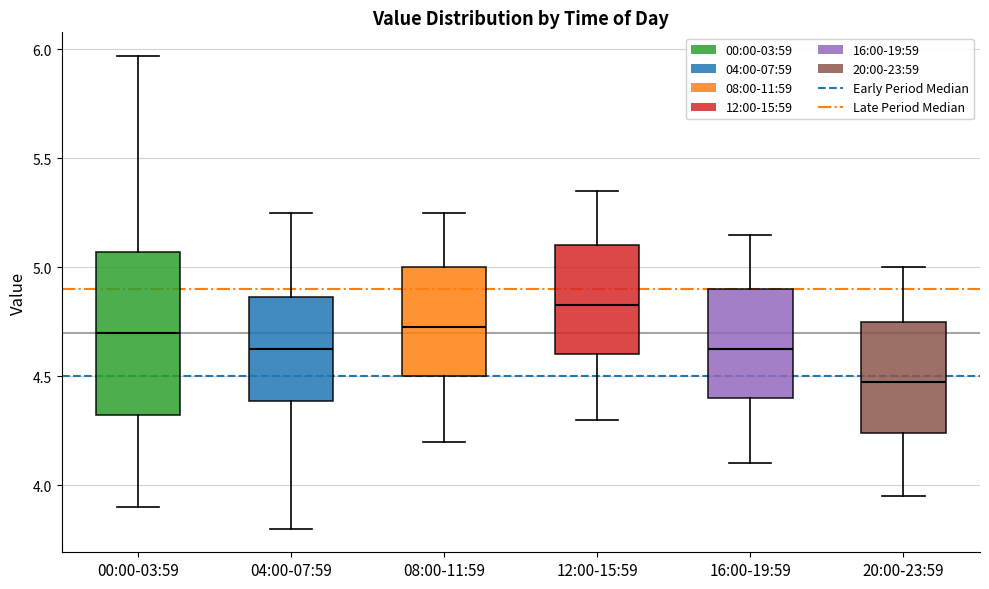

Reading left to right, read every box against the y-axis: the position of its median line, the range the box covers, and the ends of its whiskers. The values are not printed on the chart, so give them approximately, as read against the axis.

00:00-03:59: median 4.70, box 4.30 to 5.05, whiskers 3.90 to 5.95
04:00-07:59: median 4.65, box 4.40 to 4.85, whiskers 3.80 to 5.25
08:00-11:59: median 4.75, box 4.50 to 5.00, whiskers 4.20 to 5.25
12:00-15:59: median 4.85, box 4.60 to 5.10, whiskers 4.30 to 5.35
16:00-19:59: median 4.65, box 4.40 to 4.90, whiskers 4.10 to 5.15
20:00-23:59: median 4.50, box 4.25 to 4.75, whiskers 3.95 to 5.00